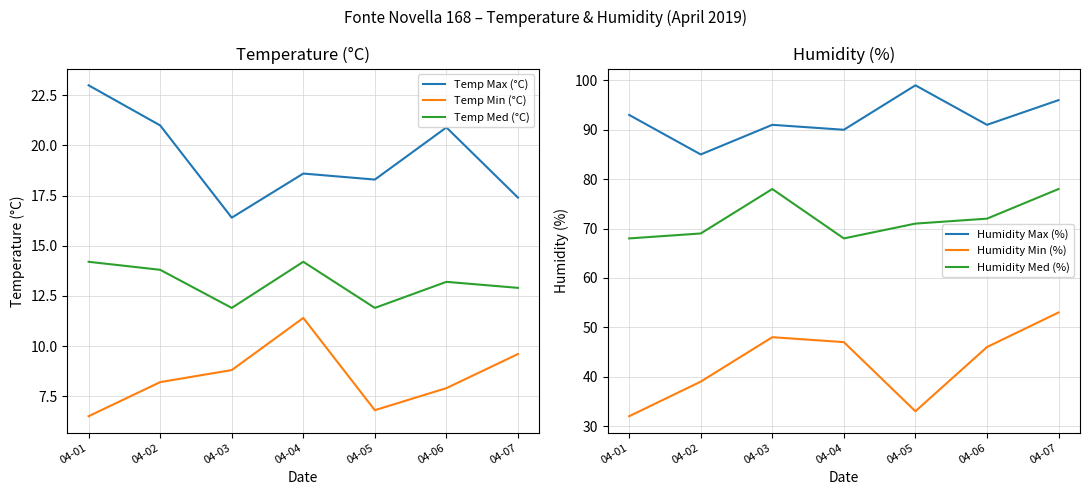

How many lines are shown in the chart?

6